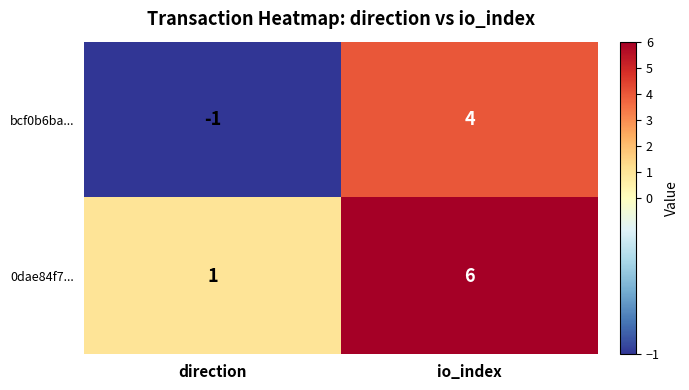

At which label is bcf0b6ba... closest to 1?

direction